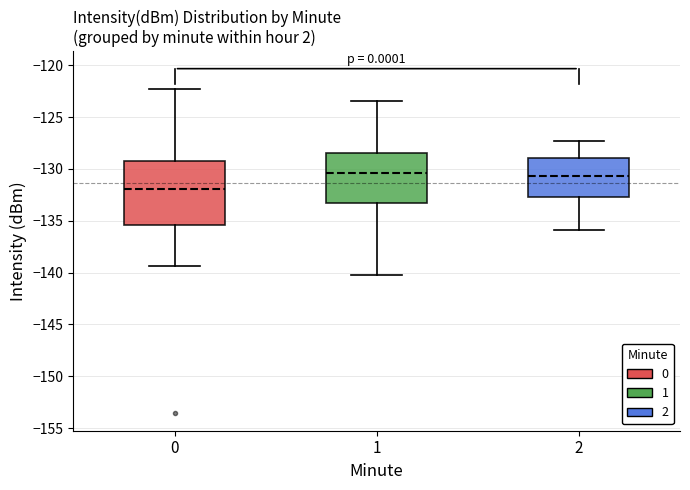

Which box's median line is the lowest?

0